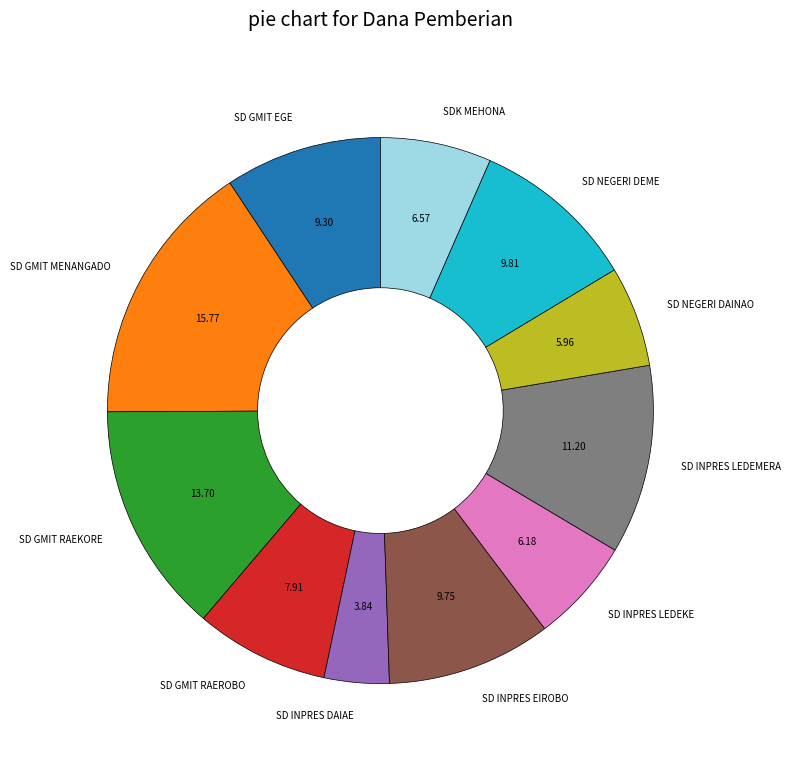

Which category has the biggest portion of the pie?

SD GMIT MENANGADO